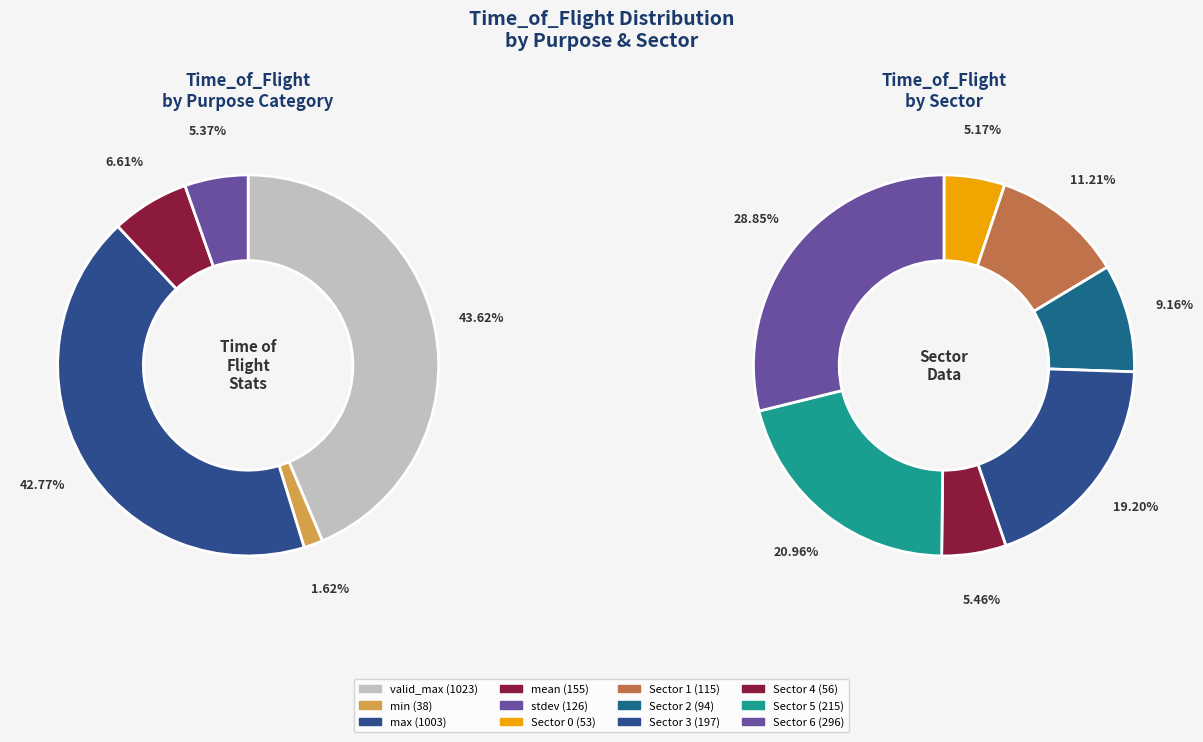

How much of the chart is everything except stdev?

94.6%